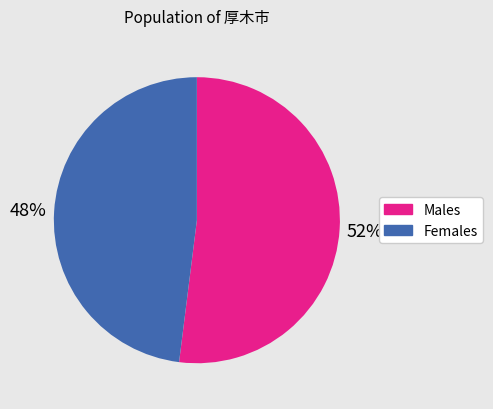

To the nearest percent, what is the average slice percentage?

50%